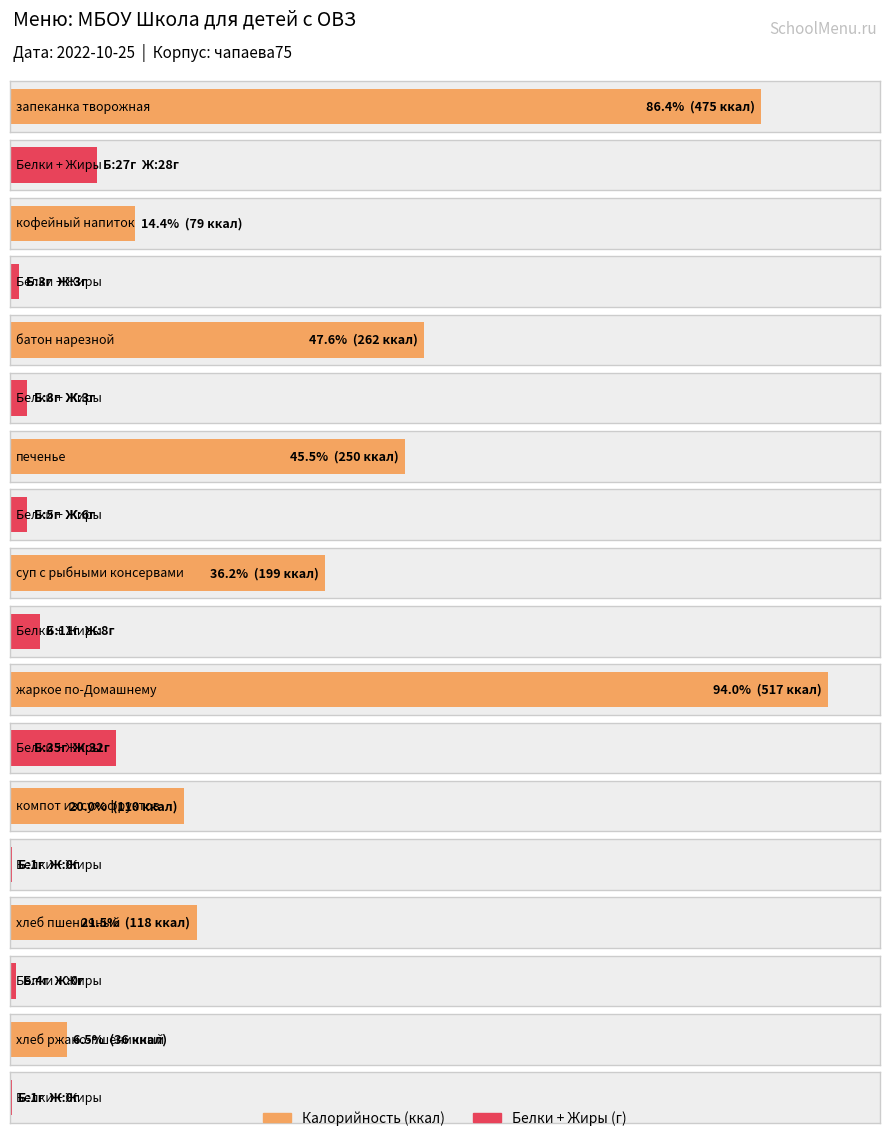

What is the average value of the Белки series?

11